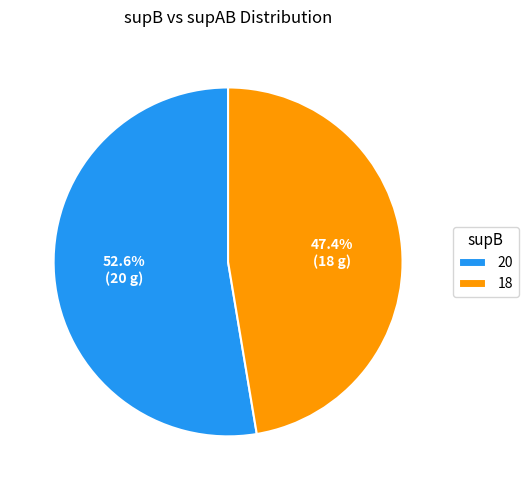

What is the smallest slice in the pie chart?

18